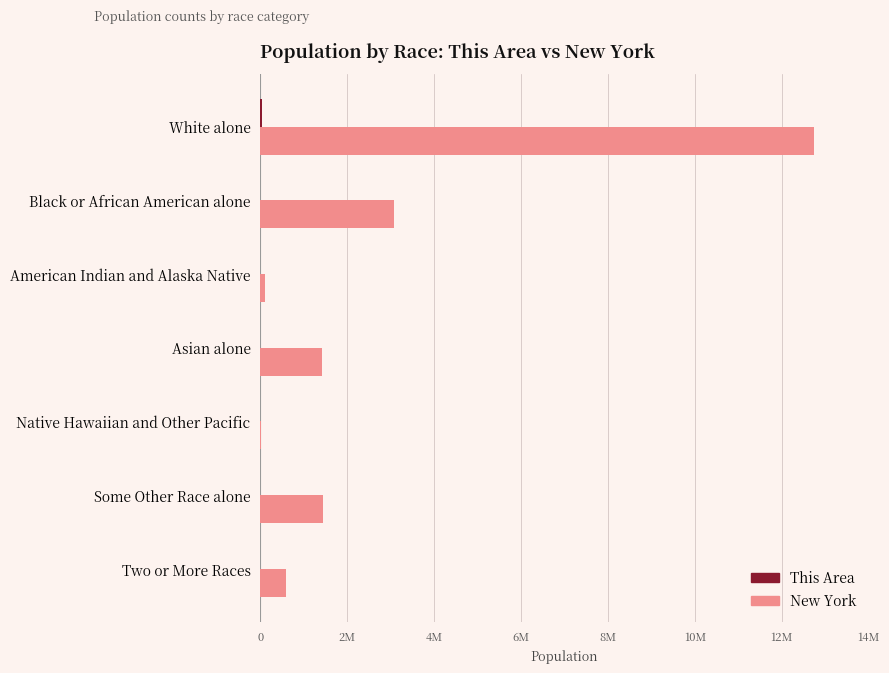

How many values in the This Area series are below 758?

3